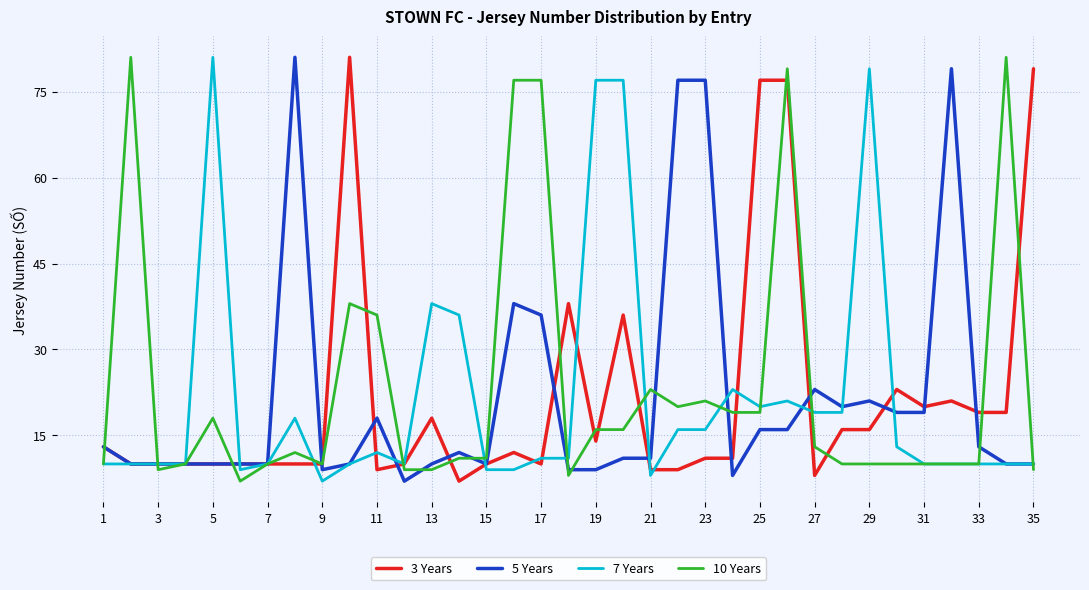

What is the smallest value displayed?

7